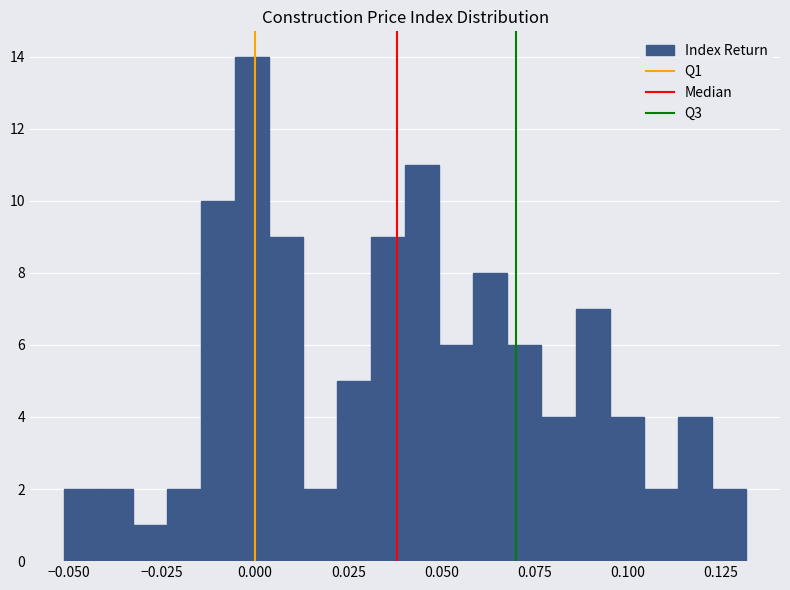

Read against the x-axis, roughly where is the centre of the tallest bar?

0.000